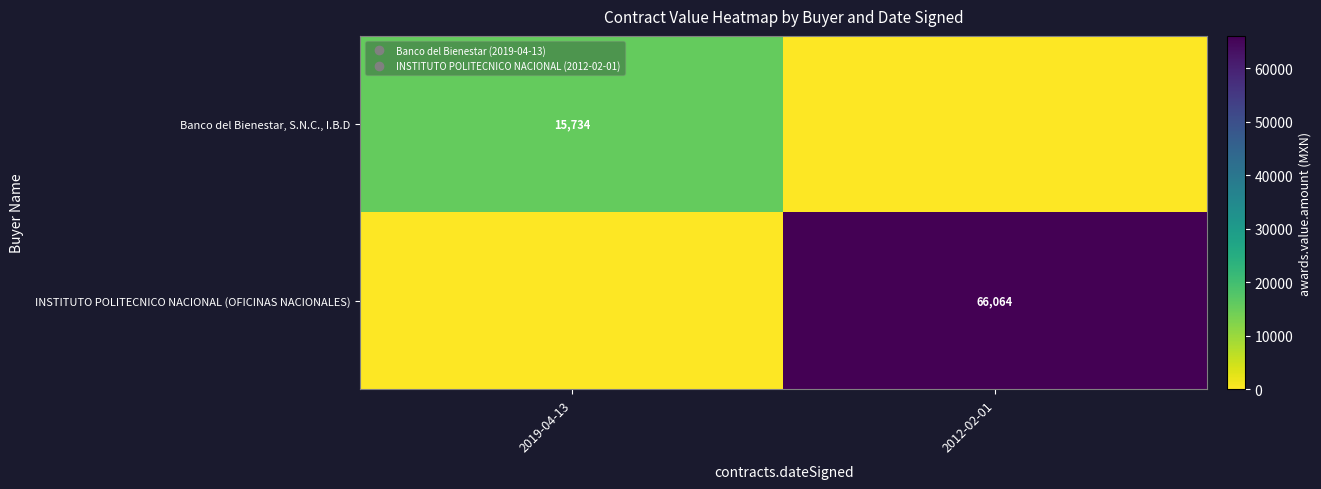

Count the number of data series in this chart.

2